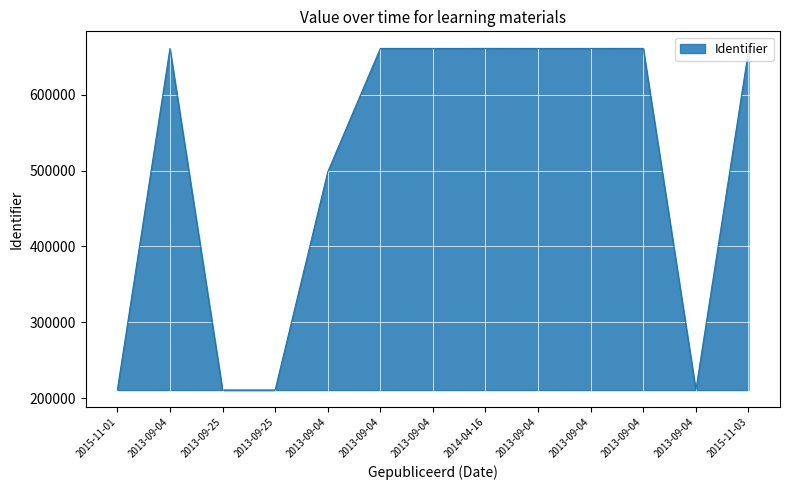

List the labels in order of value, smallest first.

2015-11-01, 2013-09-25, 2013-09-25, 2013-09-04, 2013-09-04, 2015-11-03, 2013-09-04, 2013-09-04, 2013-09-04, 2013-09-04, 2013-09-04, 2014-04-16, 2013-09-04